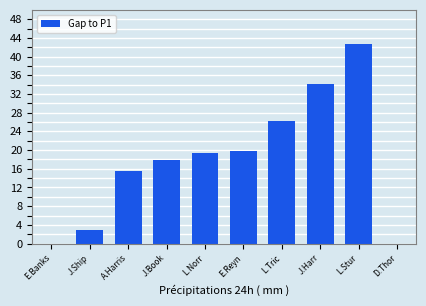

True or false: the data shows 17.8 at J.Book.

True